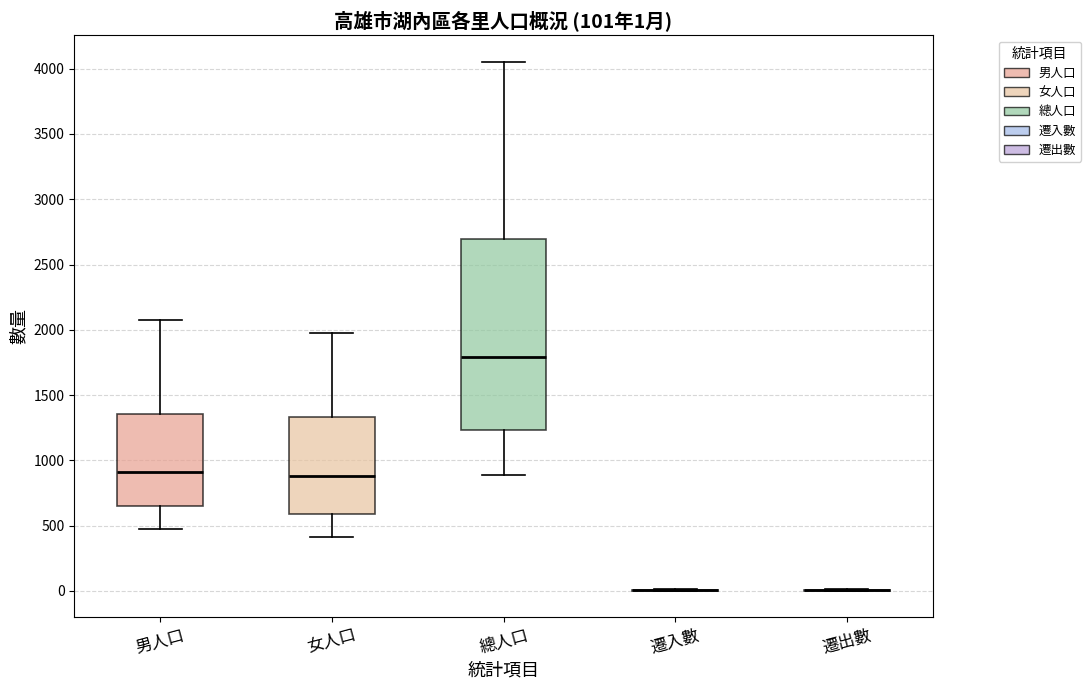

Comparing the boxes themselves (not the whiskers), which one is the tallest?

總人口